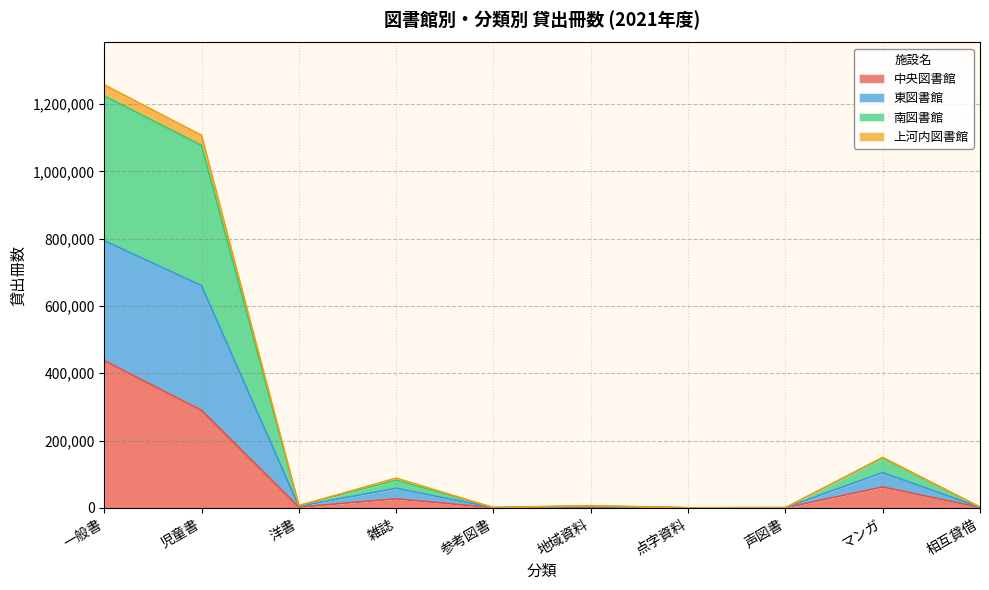

Is it true that 東図書館 equals 291 at 声図書?

True